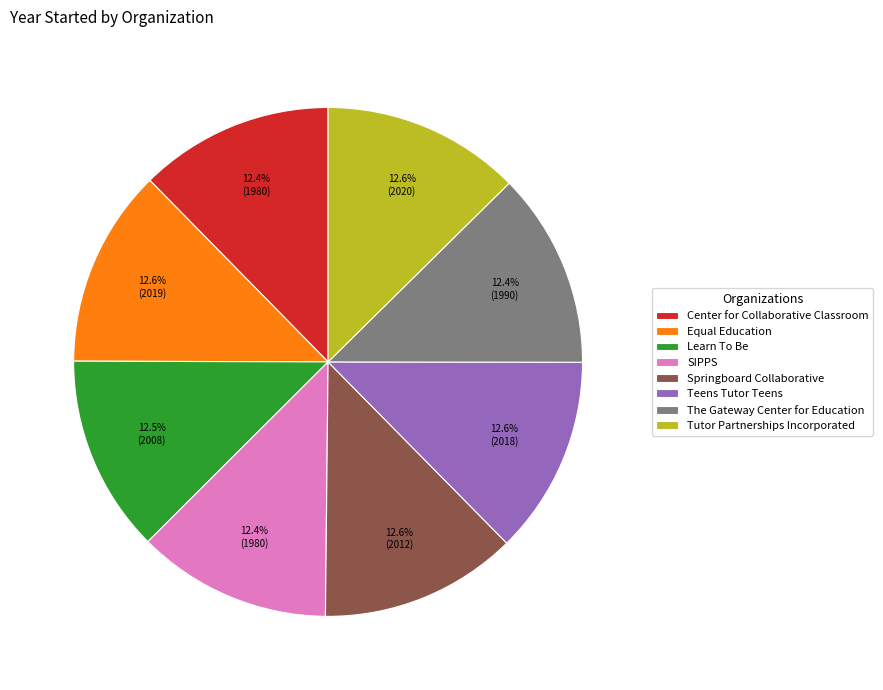

Is The Gateway Center for Education the majority of the pie?

No